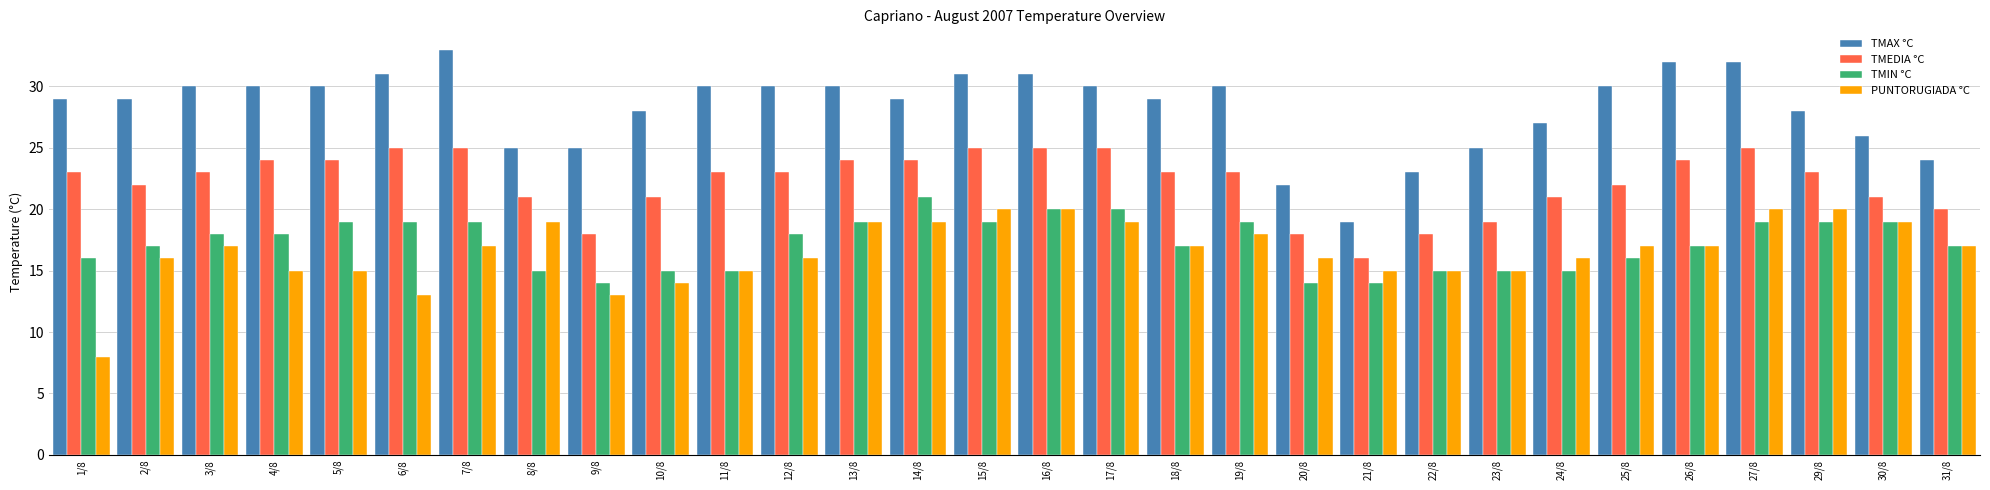

How many groups of bars are there?

30